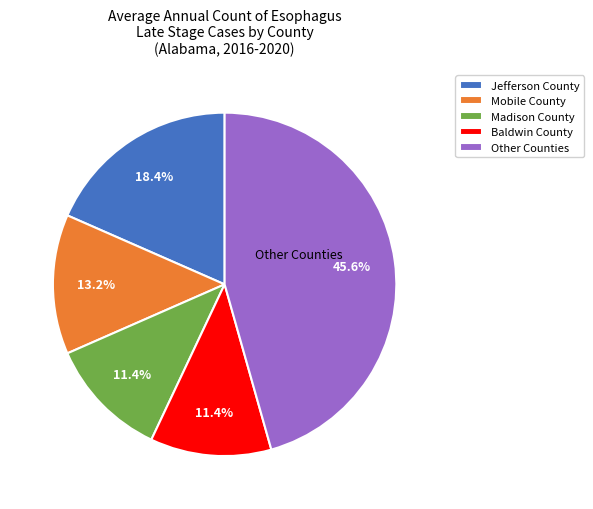

Approximately how many times larger is the value at Other Counties compared to Baldwin County?

4.0